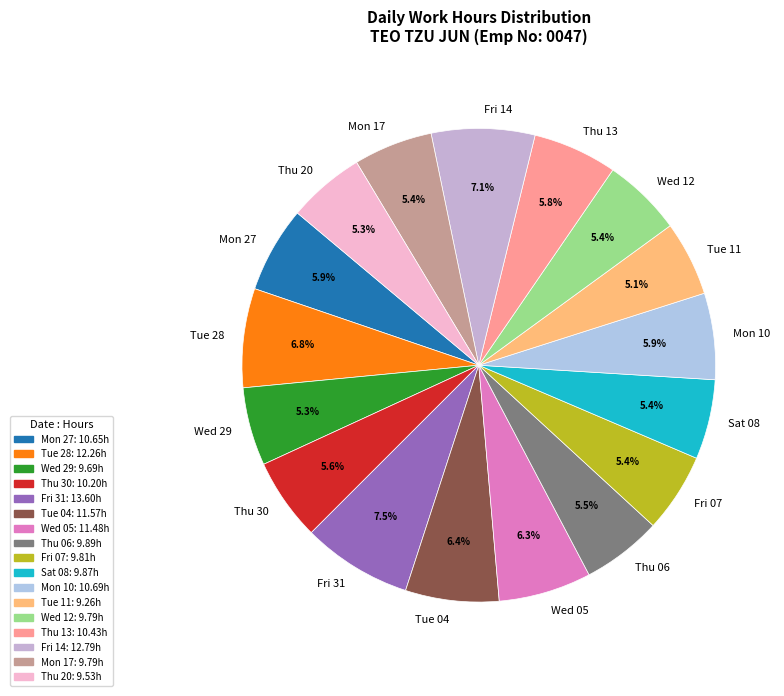

Approximately how many times larger is the value at Thu 06 compared to Fri 31?

0.7